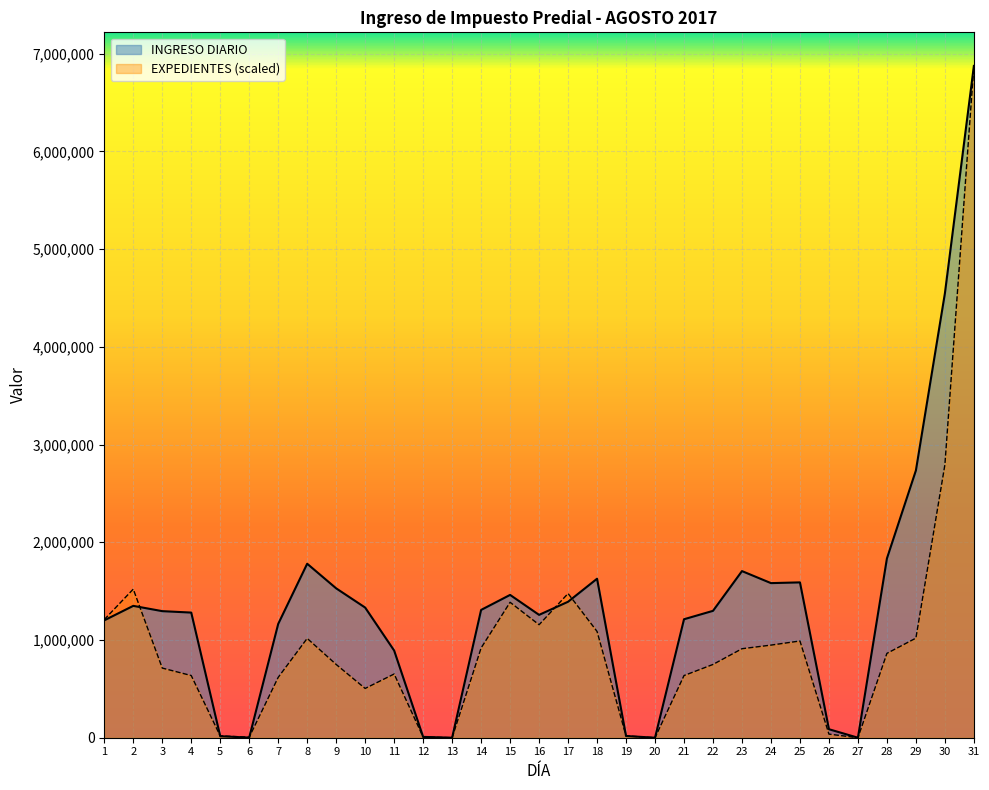

What is the greatest value displayed?

6874374.7